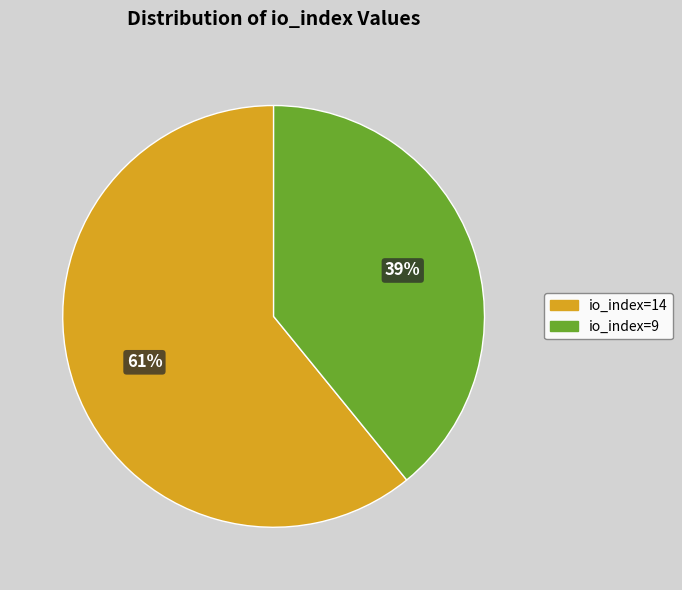

Which category has the biggest portion of the pie?

io_index=14